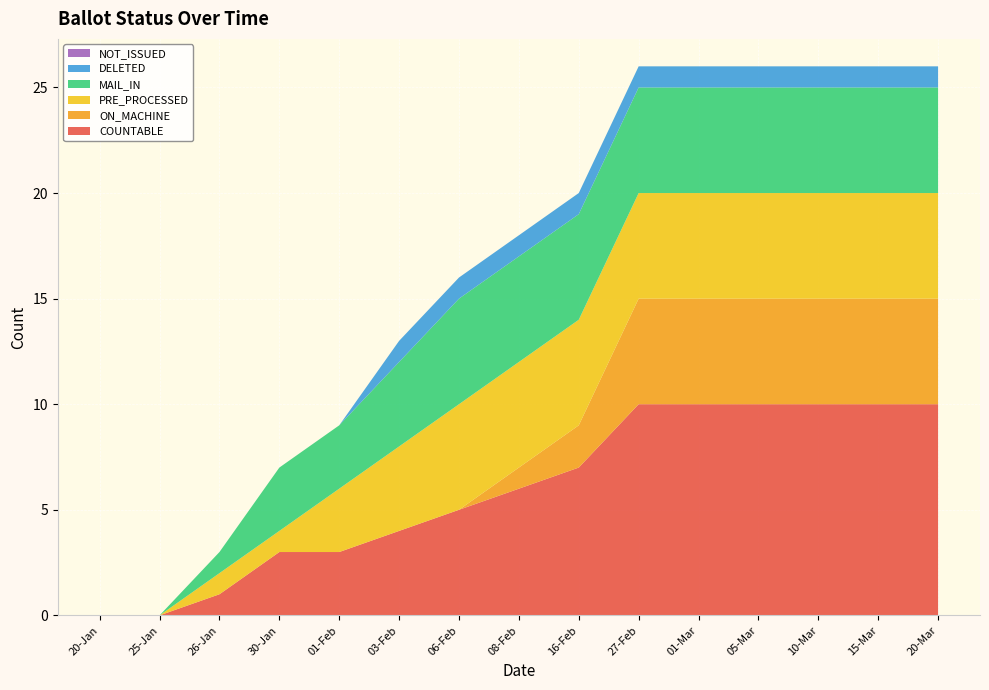

Reading right to left, list all the values displayed in this chart.

COUNTABLE: 10	10	10	10	10	10	7	6	5	4	3	3	1	0	0
ON_MACHINE: 5	5	5	5	5	5	2	1	0	0	0	0	0	0	0
PRE_PROCESSED: 5	5	5	5	5	5	5	5	5	4	3	1	1	0	0
MAIL_IN: 5	5	5	5	5	5	5	5	5	4	3	3	1	0	0
DELETED: 1	1	1	1	1	1	1	1	1	1	0	0	0	0	0
NOT_ISSUED: 0	0	0	0	0	0	0	0	0	0	0	0	0	0	0